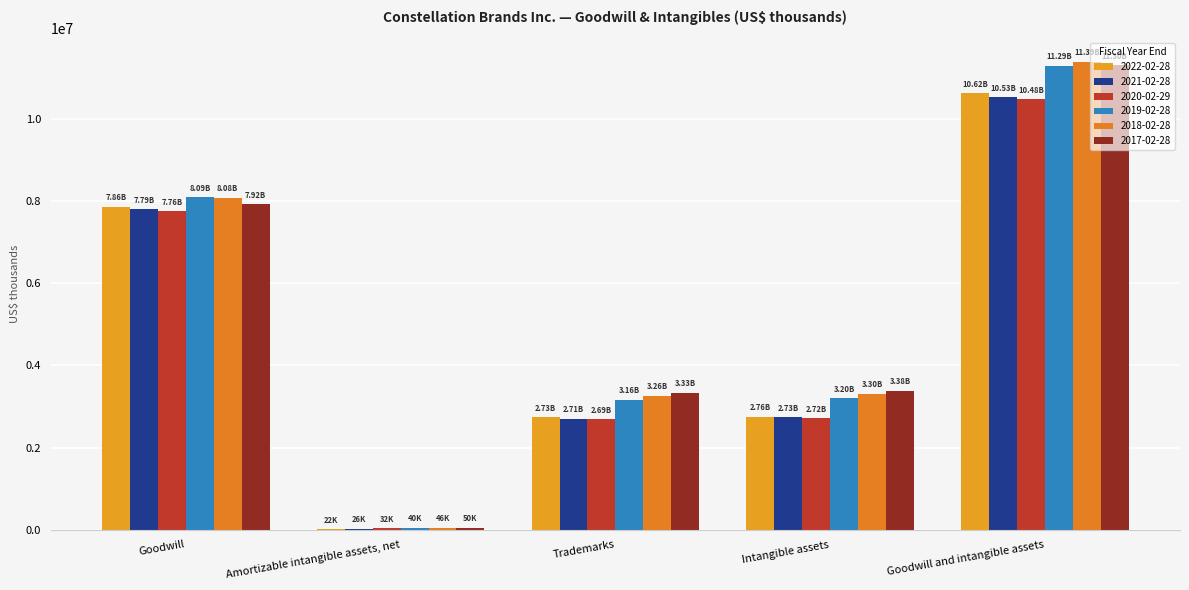

Reading right to left, transcribe all the data shown in this chart.

2022-02-28: Goodwill and intangible assets=10617600	Intangible assets=2755200	Trademarks=2733500	Amortizable intangible assets, net=21700	Goodwill=7862400
2021-02-28: Goodwill and intangible assets=10525600	Intangible assets=2732100	Trademarks=2705600	Amortizable intangible assets, net=26500	Goodwill=7793500
2020-02-29: Goodwill and intangible assets=10476000	Intangible assets=2718900	Trademarks=2686800	Amortizable intangible assets, net=32100	Goodwill=7757100
2019-02-28: Goodwill and intangible assets=11286900	Intangible assets=3198100	Trademarks=3158100	Amortizable intangible assets, net=40000	Goodwill=8088800
2018-02-28: Goodwill and intangible assets=11387900	Intangible assets=3304800	Trademarks=3259200	Amortizable intangible assets, net=45600	Goodwill=8083100
2017-02-28: Goodwill and intangible assets=11298200	Intangible assets=3377700	Trademarks=3327400	Amortizable intangible assets, net=50300	Goodwill=7920500